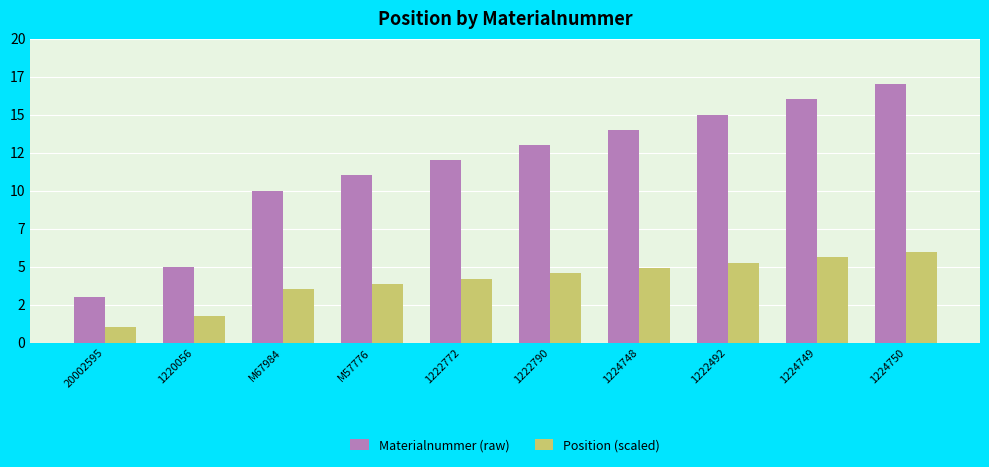

What is the maximum value for Position (scaled)?

5.9